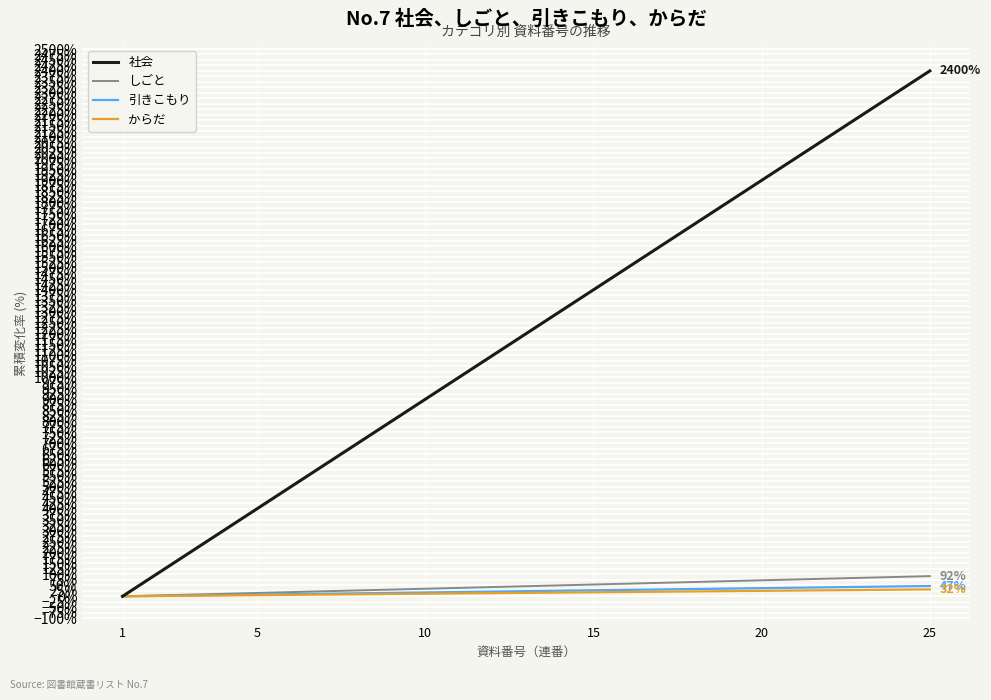

Which series has the largest range (max minus min)?

社会